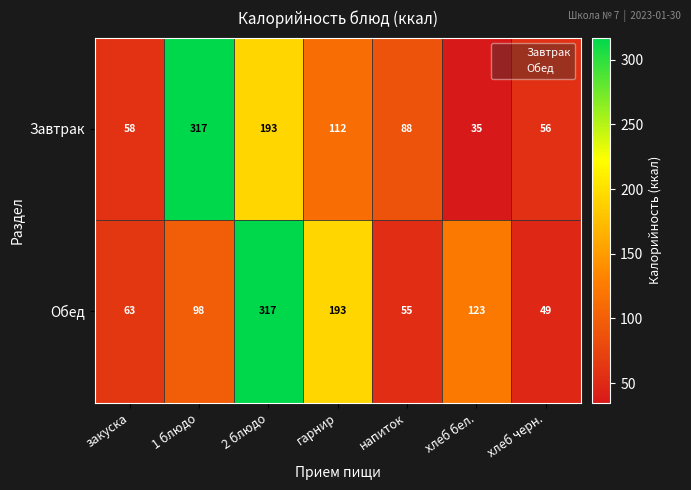

What is the difference between the highest and lowest values at хлеб бел.?

88